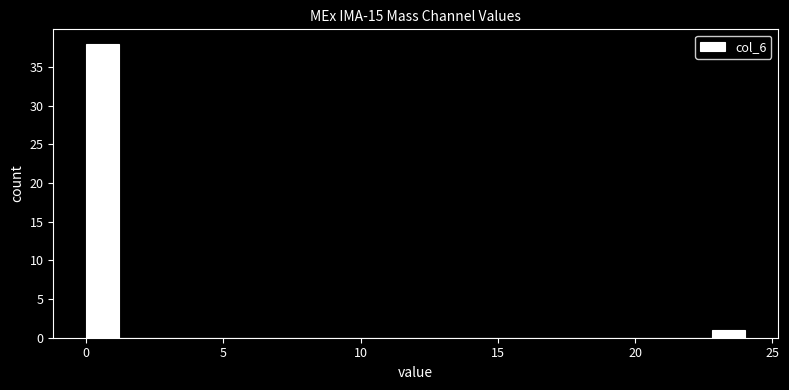

Read against the x-axis, roughly where is the centre of the tallest bar?

0.5